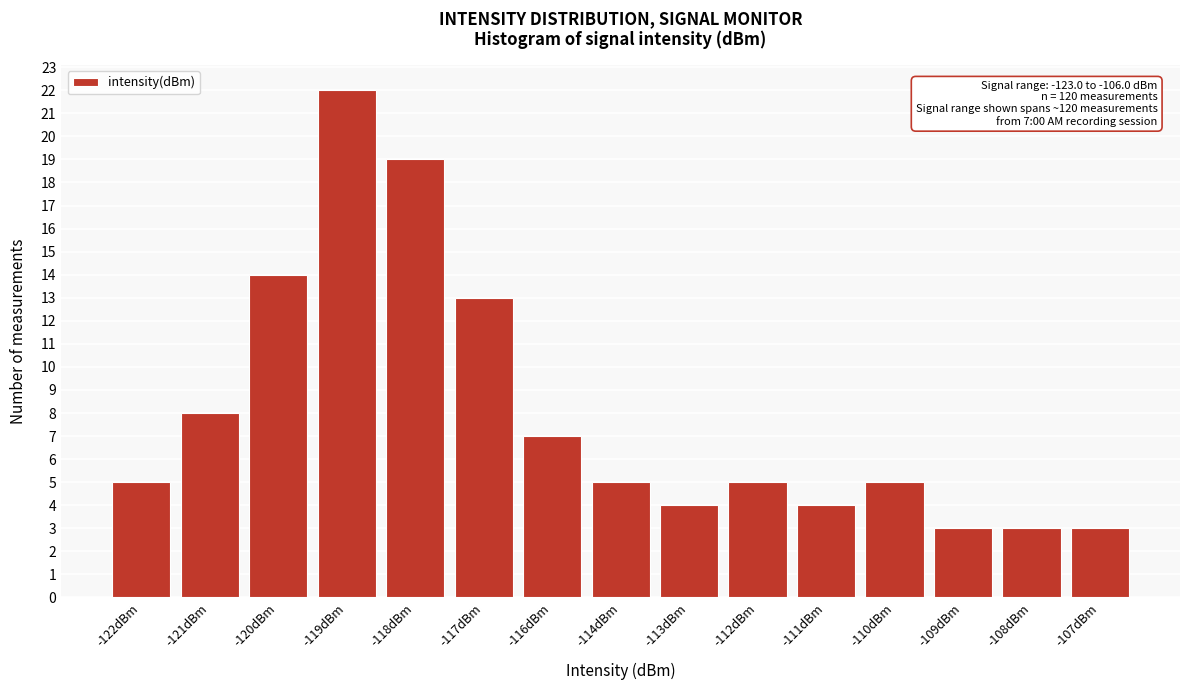

Reading right to left, what are all the values shown in this chart?

3	3	3	5	4	5	4	5	7	13	19	22	14	8	5